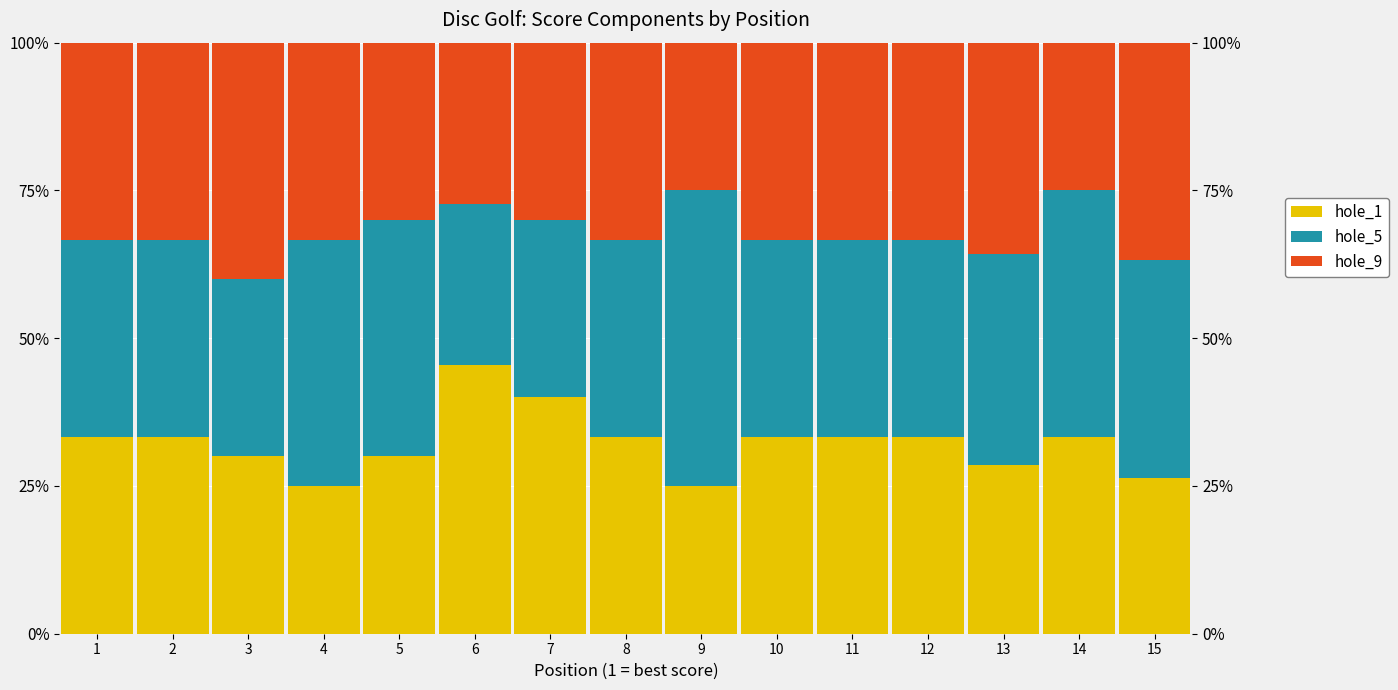

What is the maximum value for hole_5?

0.5